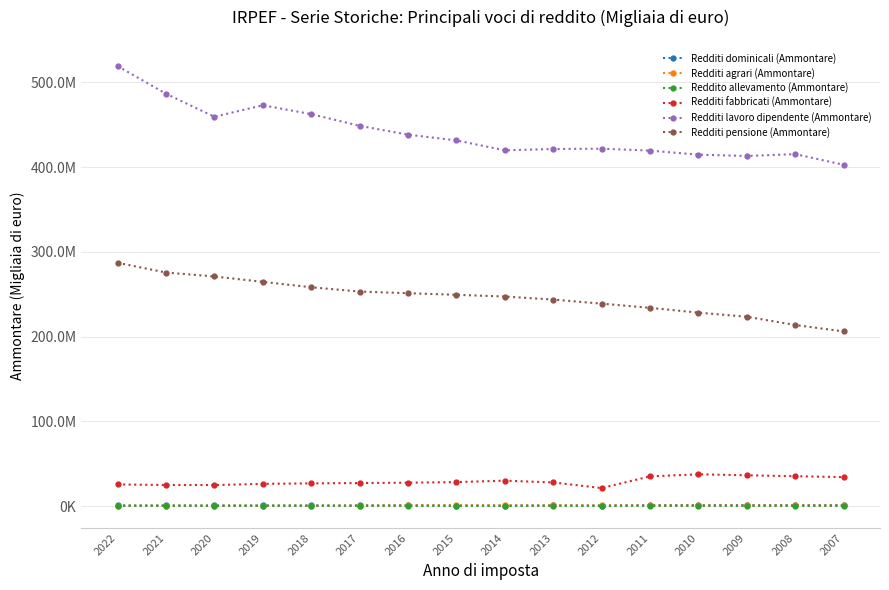

Which series ends up on top after the final intersection of Redditi dominicali (Ammontare) and Redditi agrari (Ammontare)?

Redditi dominicali (Ammontare)